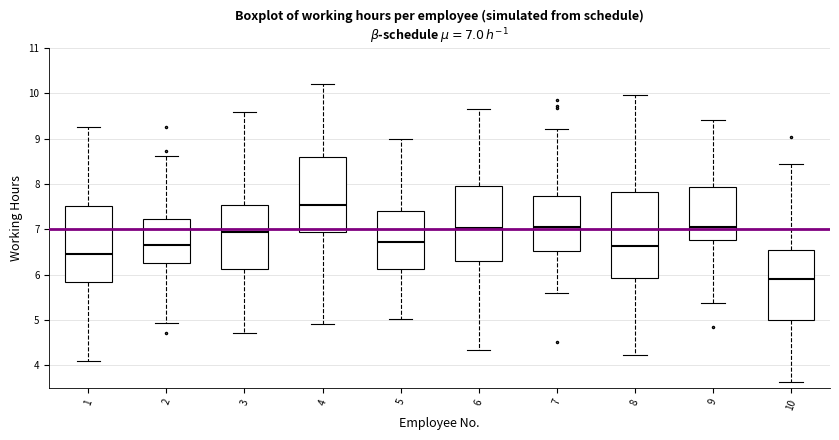

Which box has the highest median line?

4